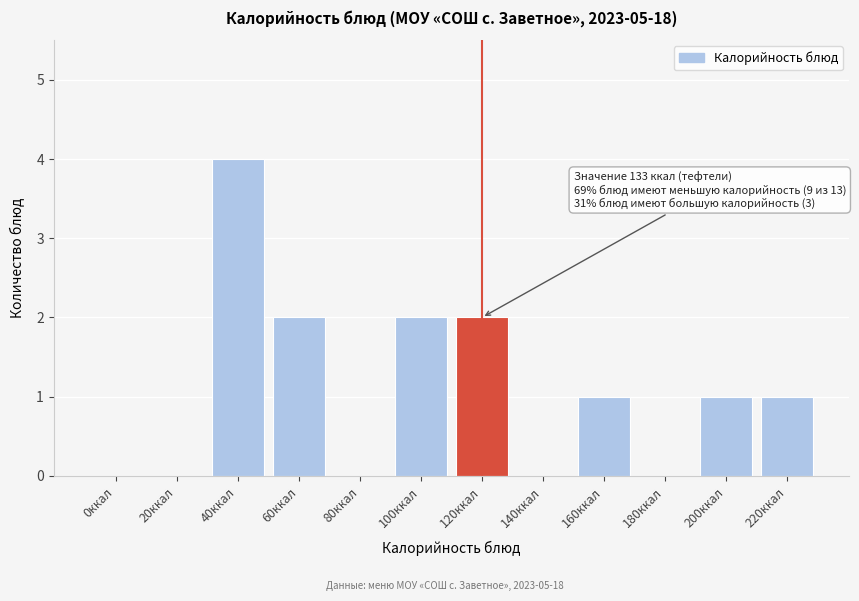

Reading left to right, extract all data points from this chart.

0ккал=0	20ккал=0	40ккал=4	60ккал=2	80ккал=0	100ккал=2	120ккал=2	140ккал=0	160ккал=1	180ккал=0	200ккал=1	220ккал=1